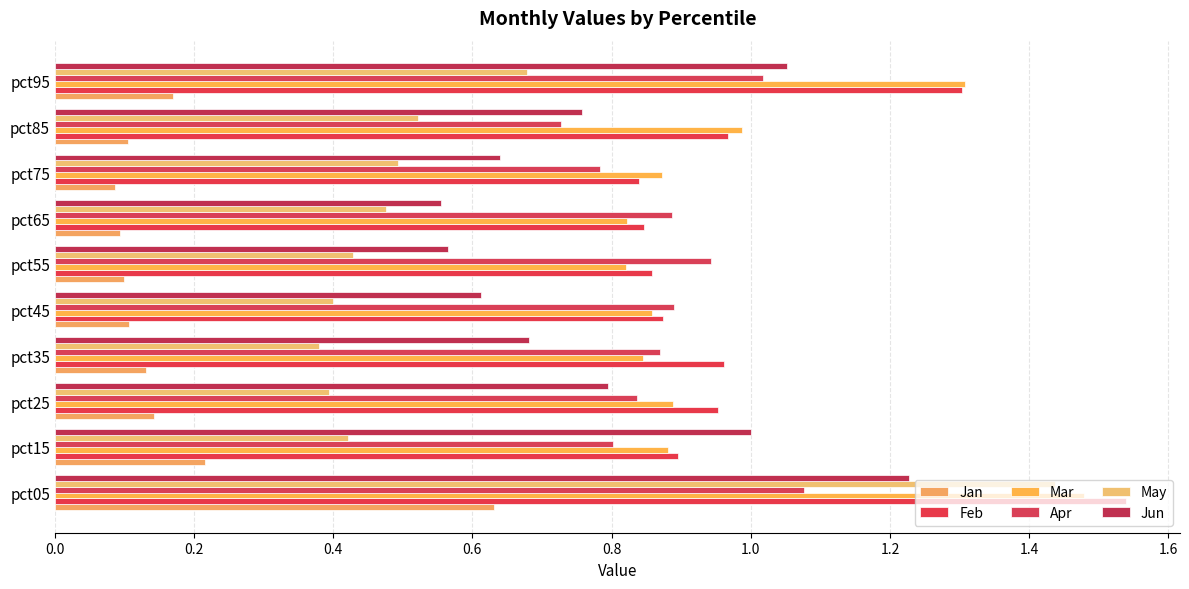

What is the value of the May bar at the 5th from the left?

0.4